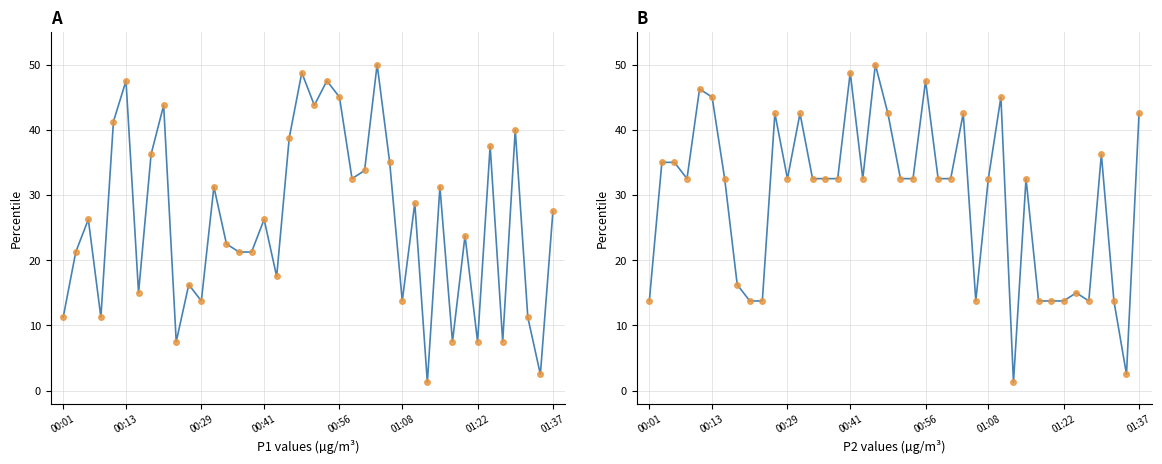

At how many categories does at least one series exceed 48?

4